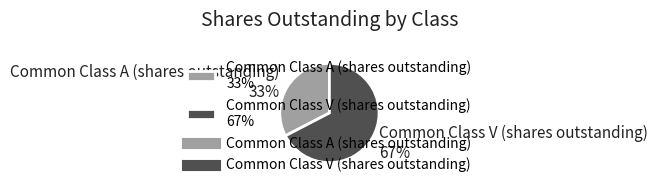

True or false: Common Class A (shares outstanding) accounts for 38% of the total.

False